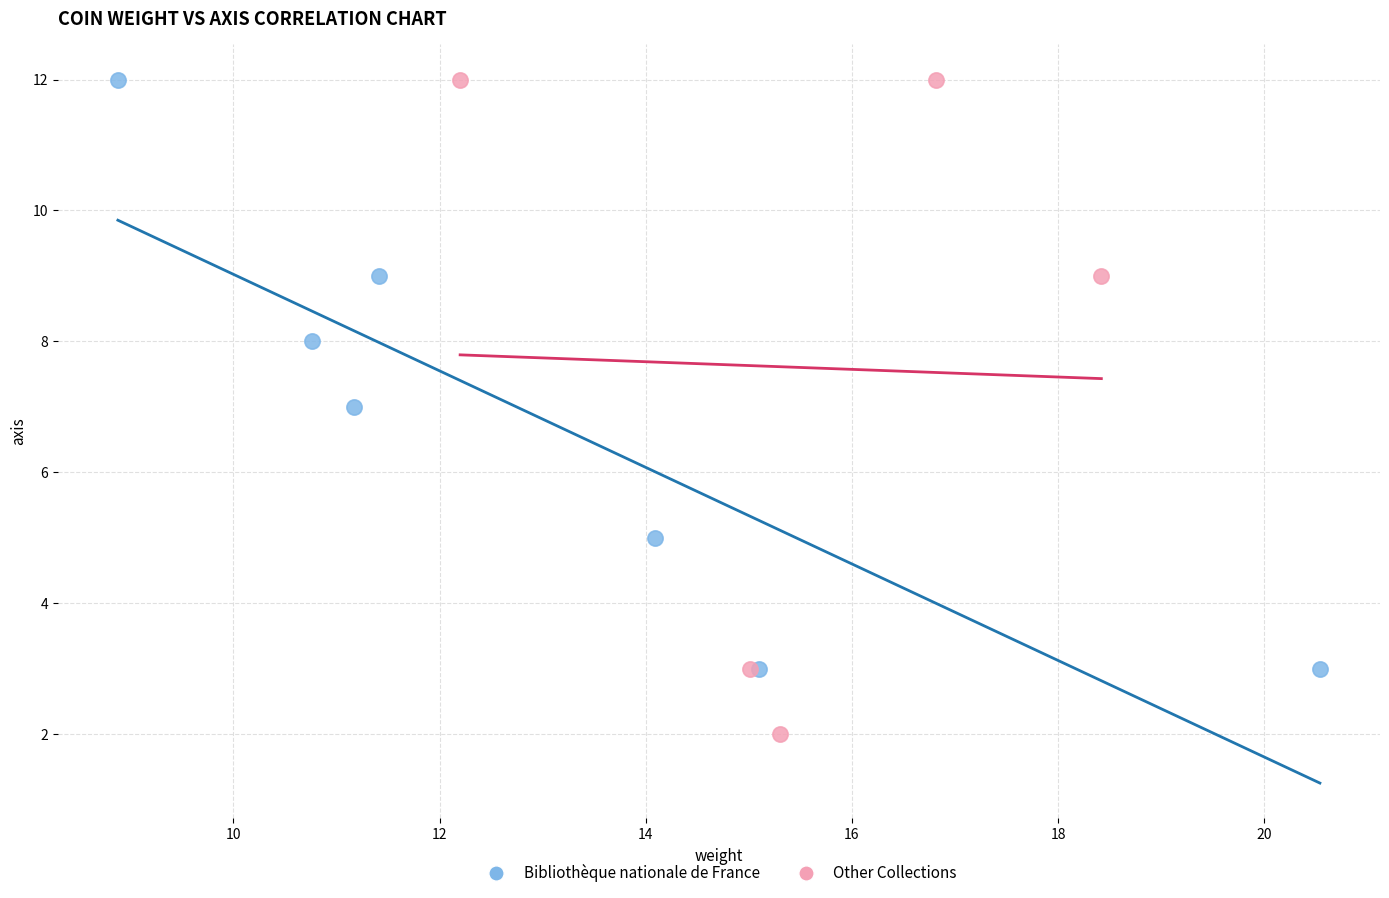

Which series contains the lowest Y value?

Other Collections